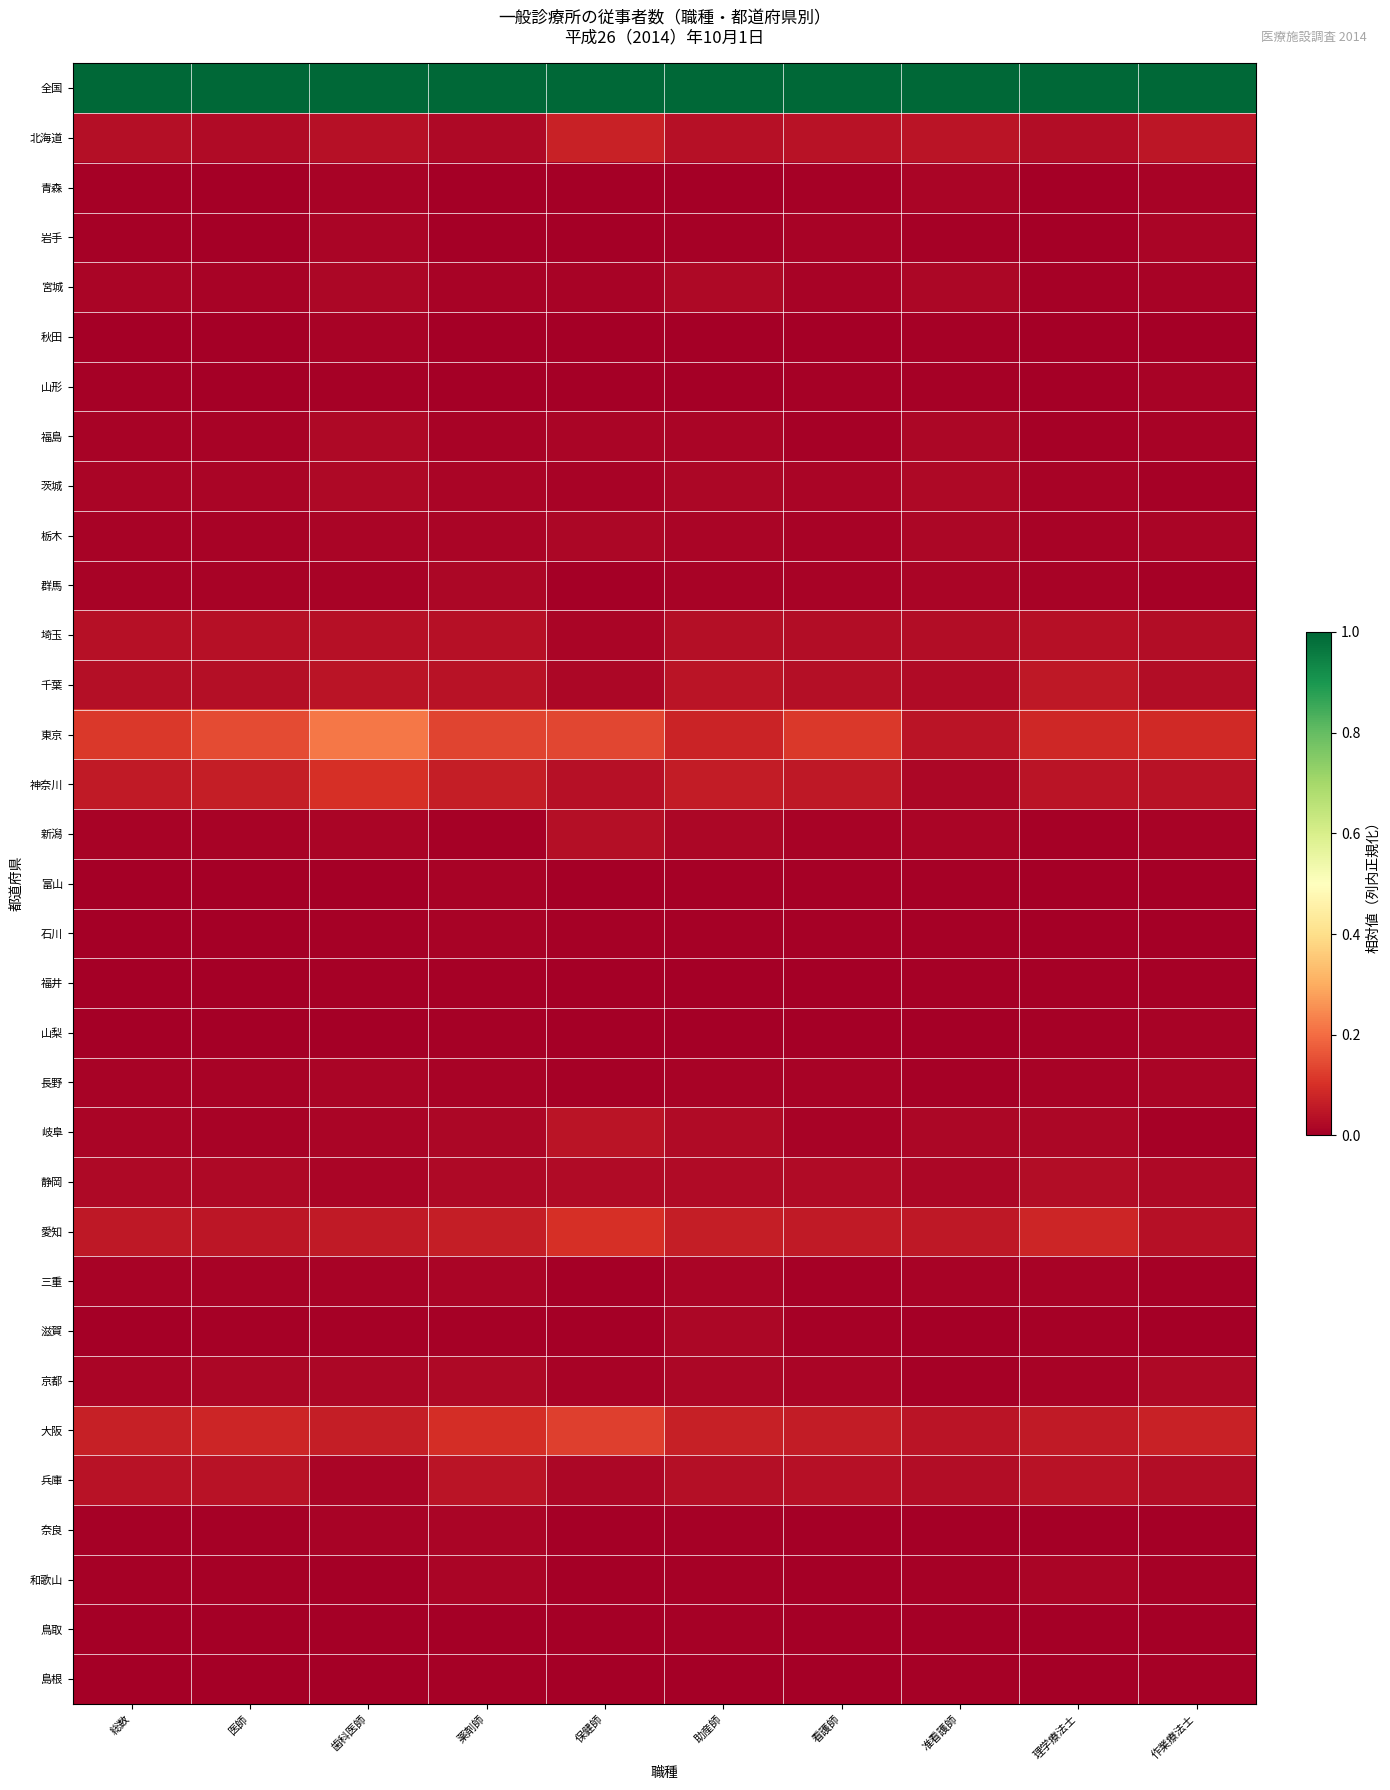

Reading right to left, extract all data points from this chart.

全国: 作業療法士=1.0	理学療法士=1.0	准看護師=1.0	看護師=1.0	助産師=1.0	保健師=1.0	薬剤師=1.0	歯科医師=1.0	医師=1.0	総数=1.0
北海道: 作業療法士=0.0	理学療法士=0.0	准看護師=0.0	看護師=0.0	助産師=0.0	保健師=0.1	薬剤師=0.0	歯科医師=0.0	医師=0.0	総数=0.0
青森: 作業療法士=0.0	理学療法士=0.0	准看護師=0.0	看護師=0.0	助産師=0.0	保健師=0.0	薬剤師=0.0	歯科医師=0.0	医師=0.0	総数=0.0
岩手: 作業療法士=0.0	理学療法士=0.0	准看護師=0.0	看護師=0.0	助産師=0.0	保健師=0.0	薬剤師=0.0	歯科医師=0.0	医師=0.0	総数=0.0
宮城: 作業療法士=0.0	理学療法士=0.0	准看護師=0.0	看護師=0.0	助産師=0.0	保健師=0.0	薬剤師=0.0	歯科医師=0.0	医師=0.0	総数=0.0
秋田: 作業療法士=0.0	理学療法士=0.0	准看護師=0.0	看護師=0.0	助産師=0.0	保健師=0.0	薬剤師=0.0	歯科医師=0.0	医師=0.0	総数=0.0
山形: 作業療法士=0.0	理学療法士=0.0	准看護師=0.0	看護師=0.0	助産師=0.0	保健師=0.0	薬剤師=0.0	歯科医師=0.0	医師=0.0	総数=0.0
福島: 作業療法士=0.0	理学療法士=0.0	准看護師=0.0	看護師=0.0	助産師=0.0	保健師=0.0	薬剤師=0.0	歯科医師=0.0	医師=0.0	総数=0.0
茨城: 作業療法士=0.0	理学療法士=0.0	准看護師=0.0	看護師=0.0	助産師=0.0	保健師=0.0	薬剤師=0.0	歯科医師=0.0	医師=0.0	総数=0.0
栃木: 作業療法士=0.0	理学療法士=0.0	准看護師=0.0	看護師=0.0	助産師=0.0	保健師=0.0	薬剤師=0.0	歯科医師=0.0	医師=0.0	総数=0.0
群馬: 作業療法士=0.0	理学療法士=0.0	准看護師=0.0	看護師=0.0	助産師=0.0	保健師=0.0	薬剤師=0.0	歯科医師=0.0	医師=0.0	総数=0.0
埼玉: 作業療法士=0.0	理学療法士=0.0	准看護師=0.0	看護師=0.0	助産師=0.0	保健師=0.0	薬剤師=0.0	歯科医師=0.0	医師=0.0	総数=0.0
千葉: 作業療法士=0.0	理学療法士=0.1	准看護師=0.0	看護師=0.0	助産師=0.0	保健師=0.0	薬剤師=0.0	歯科医師=0.0	医師=0.0	総数=0.0
東京: 作業療法士=0.1	理学療法士=0.1	准看護師=0.0	看護師=0.1	助産師=0.1	保健師=0.1	薬剤師=0.1	歯科医師=0.2	医師=0.1	総数=0.1
神奈川: 作業療法士=0.0	理学療法士=0.0	准看護師=0.0	看護師=0.1	助産師=0.1	保健師=0.0	薬剤師=0.1	歯科医師=0.1	医師=0.1	総数=0.1
新潟: 作業療法士=0.0	理学療法士=0.0	准看護師=0.0	看護師=0.0	助産師=0.0	保健師=0.0	薬剤師=0.0	歯科医師=0.0	医師=0.0	総数=0.0
富山: 作業療法士=0.0	理学療法士=0.0	准看護師=0.0	看護師=0.0	助産師=0.0	保健師=0.0	薬剤師=0.0	歯科医師=0.0	医師=0.0	総数=0.0
石川: 作業療法士=0.0	理学療法士=0.0	准看護師=0.0	看護師=0.0	助産師=0.0	保健師=0.0	薬剤師=0.0	歯科医師=0.0	医師=0.0	総数=0.0
福井: 作業療法士=0.0	理学療法士=0.0	准看護師=0.0	看護師=0.0	助産師=0.0	保健師=0.0	薬剤師=0.0	歯科医師=0.0	医師=0.0	総数=0.0
山梨: 作業療法士=0.0	理学療法士=0.0	准看護師=0.0	看護師=0.0	助産師=0.0	保健師=0.0	薬剤師=0.0	歯科医師=0.0	医師=0.0	総数=0.0
長野: 作業療法士=0.0	理学療法士=0.0	准看護師=0.0	看護師=0.0	助産師=0.0	保健師=0.0	薬剤師=0.0	歯科医師=0.0	医師=0.0	総数=0.0
岐阜: 作業療法士=0.0	理学療法士=0.0	准看護師=0.0	看護師=0.0	助産師=0.0	保健師=0.0	薬剤師=0.0	歯科医師=0.0	医師=0.0	総数=0.0
静岡: 作業療法士=0.0	理学療法士=0.0	准看護師=0.0	看護師=0.0	助産師=0.0	保健師=0.0	薬剤師=0.0	歯科医師=0.0	医師=0.0	総数=0.0
愛知: 作業療法士=0.0	理学療法士=0.1	准看護師=0.1	看護師=0.1	助産師=0.1	保健師=0.1	薬剤師=0.1	歯科医師=0.1	医師=0.0	総数=0.1
三重: 作業療法士=0.0	理学療法士=0.0	准看護師=0.0	看護師=0.0	助産師=0.0	保健師=0.0	薬剤師=0.0	歯科医師=0.0	医師=0.0	総数=0.0
滋賀: 作業療法士=0.0	理学療法士=0.0	准看護師=0.0	看護師=0.0	助産師=0.0	保健師=0.0	薬剤師=0.0	歯科医師=0.0	医師=0.0	総数=0.0
京都: 作業療法士=0.0	理学療法士=0.0	准看護師=0.0	看護師=0.0	助産師=0.0	保健師=0.0	薬剤師=0.0	歯科医師=0.0	医師=0.0	総数=0.0
大阪: 作業療法士=0.1	理学療法士=0.1	准看護師=0.0	看護師=0.1	助産師=0.1	保健師=0.1	薬剤師=0.1	歯科医師=0.1	医師=0.1	総数=0.1
兵庫: 作業療法士=0.0	理学療法士=0.0	准看護師=0.0	看護師=0.0	助産師=0.0	保健師=0.0	薬剤師=0.0	歯科医師=0.0	医師=0.0	総数=0.0
奈良: 作業療法士=0.0	理学療法士=0.0	准看護師=0.0	看護師=0.0	助産師=0.0	保健師=0.0	薬剤師=0.0	歯科医師=0.0	医師=0.0	総数=0.0
和歌山: 作業療法士=0.0	理学療法士=0.0	准看護師=0.0	看護師=0.0	助産師=0.0	保健師=0.0	薬剤師=0.0	歯科医師=0.0	医師=0.0	総数=0.0
鳥取: 作業療法士=0.0	理学療法士=0.0	准看護師=0.0	看護師=0.0	助産師=0.0	保健師=0.0	薬剤師=0.0	歯科医師=0.0	医師=0.0	総数=0.0
島根: 作業療法士=0.0	理学療法士=0.0	准看護師=0.0	看護師=0.0	助産師=0.0	保健師=0.0	薬剤師=0.0	歯科医師=0.0	医師=0.0	総数=0.0